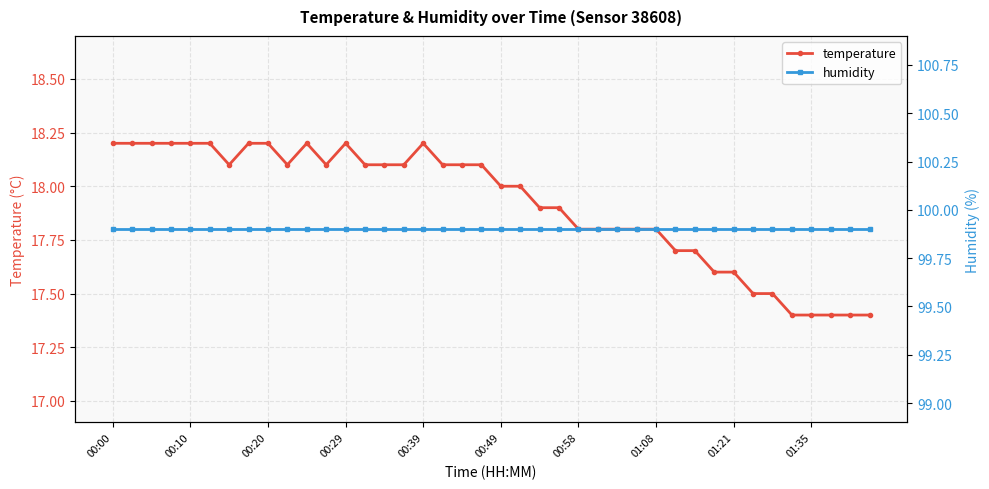

What is the difference between the maximum and second lowest values in the temperature series?

0.8